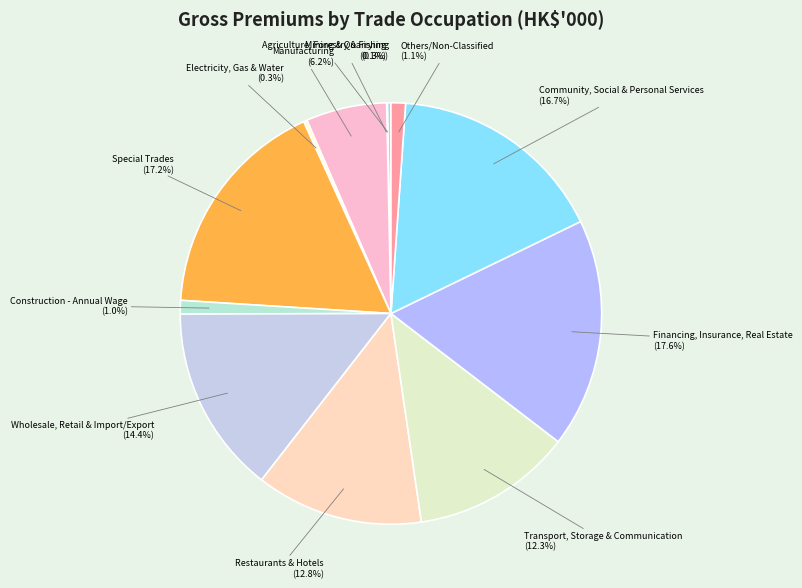

How many slices are in this pie chart?

12